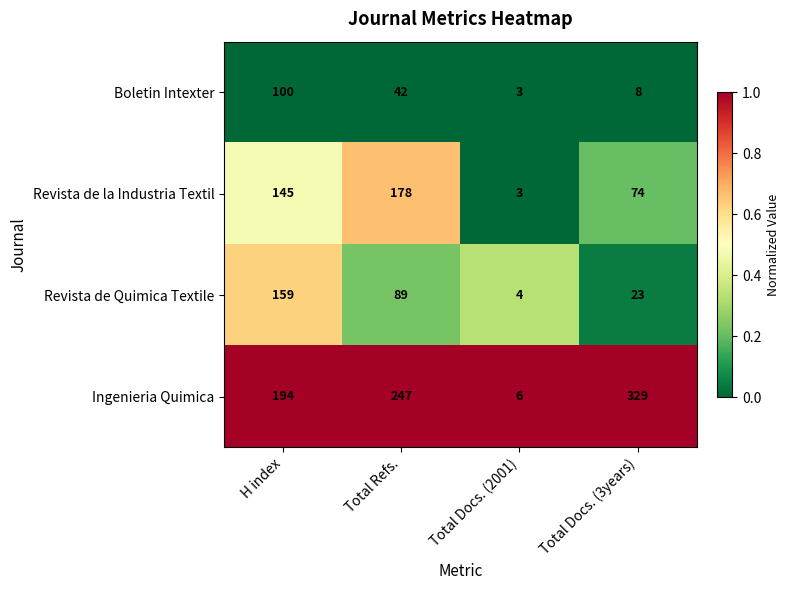

Which series has the largest total across all categories?

Ingenieria Quimica